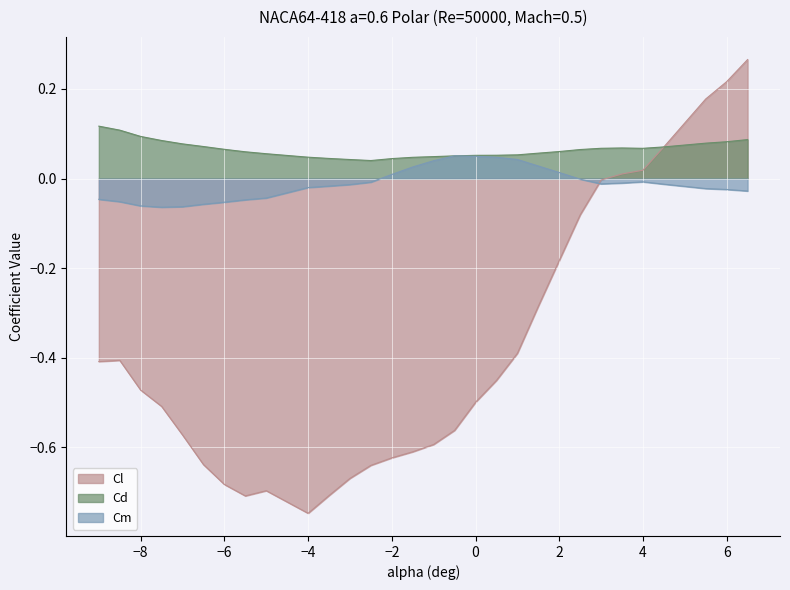

Is the value of Cd at -3.5 greater than the value of Cl at -6.5?

Yes